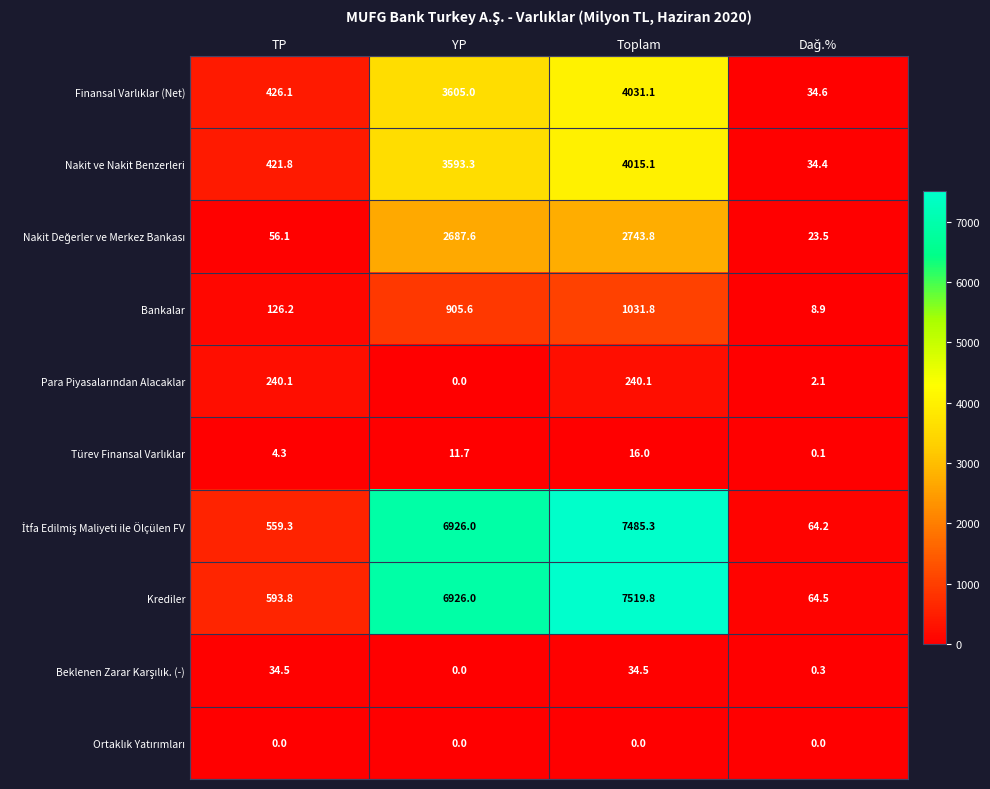

What is the difference between the second highest and minimum values in the Nakit ve Nakit Benzerleri series?

3558.9